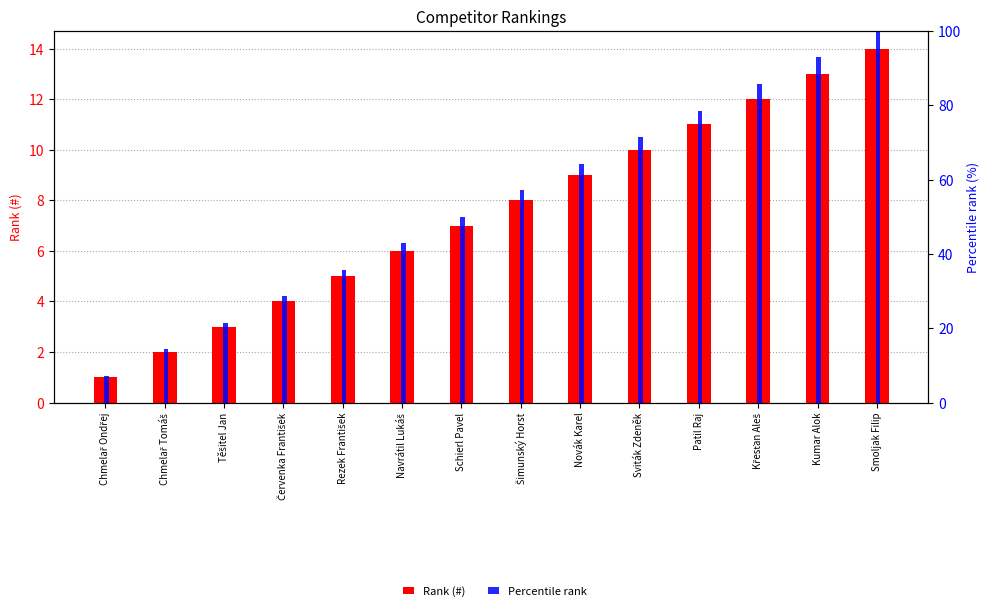

Where is Percentile rank nearest to the value 53?

Schierl Pavel